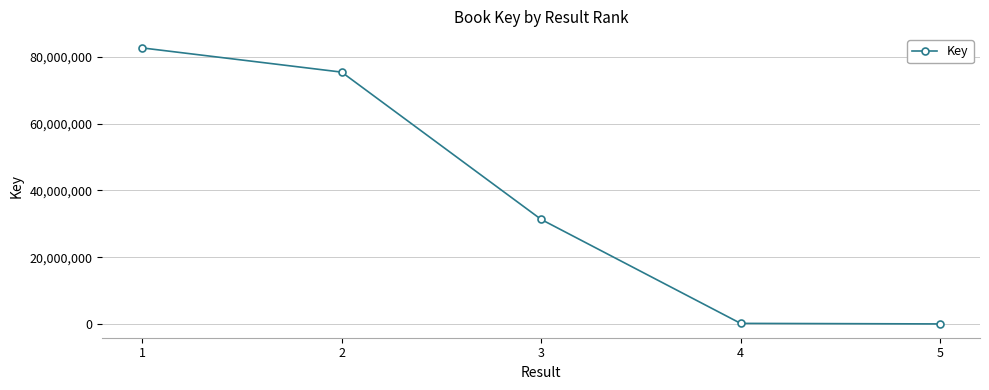

Between 1 and 4, which is larger?

1